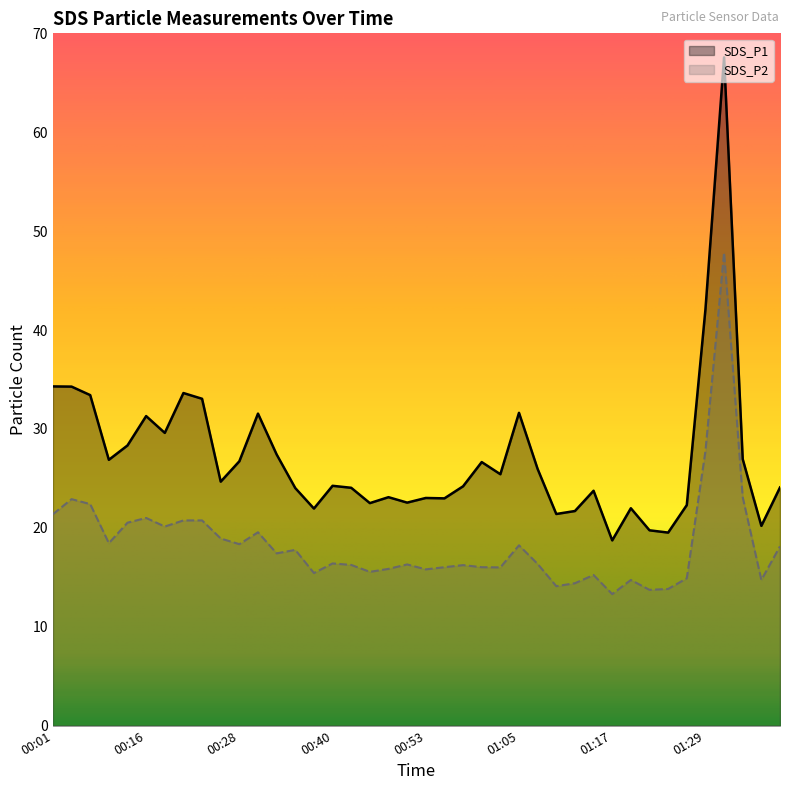

What is the label of the 15th point from the left?

00:38